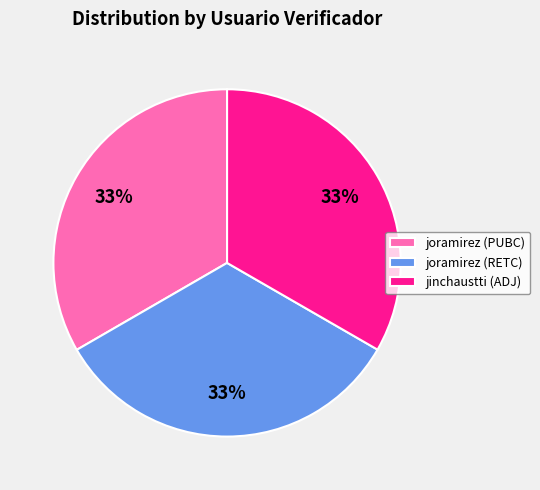

To the nearest percent, what percentage of the pie is joramirez (RETC)?

33%